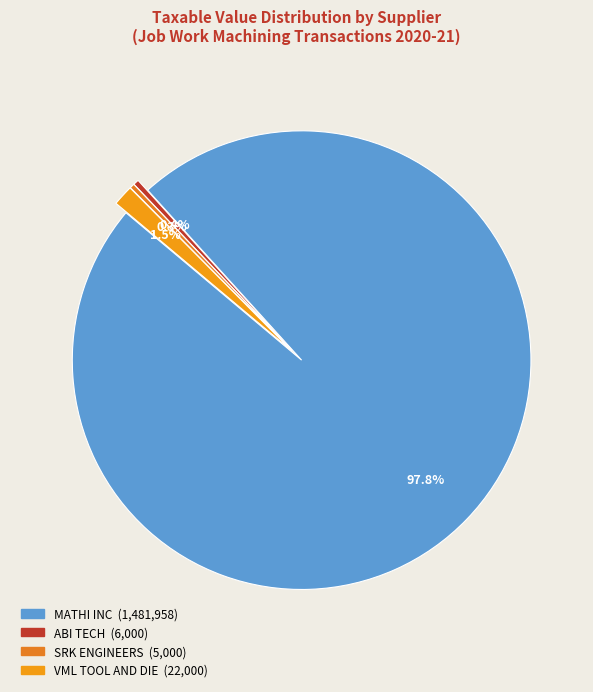

Count the number of slices in the pie.

4